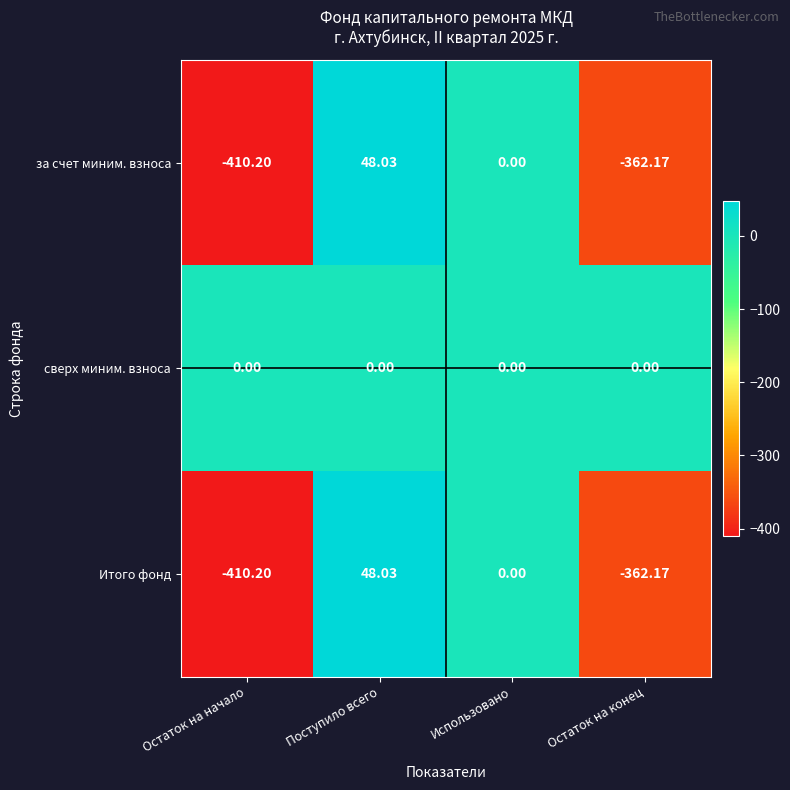

Where does the Итого фонд series first go above 0?

Поступило всего